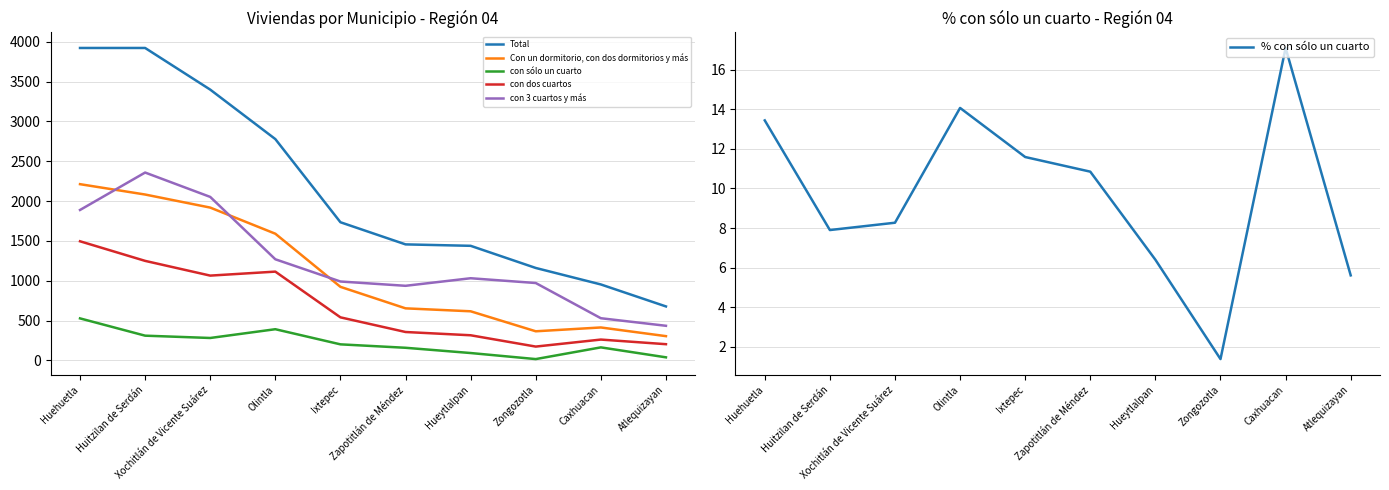

The value of Total at Zongozotla is 1160.0. True or false?

True